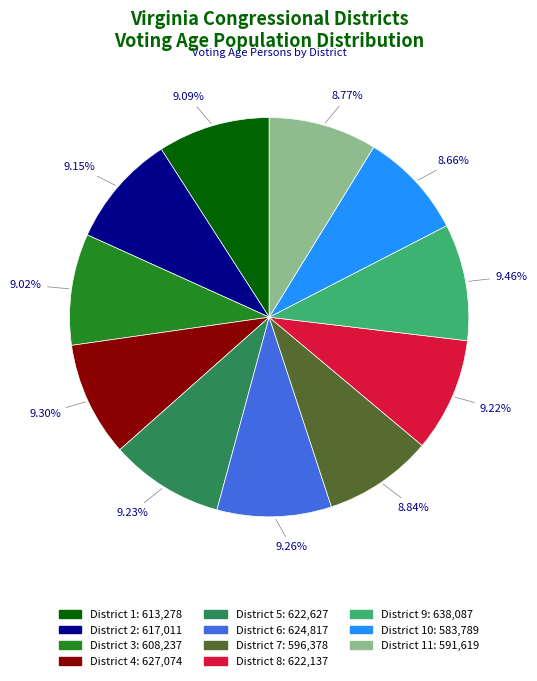

Is there a majority slice in this chart?

No